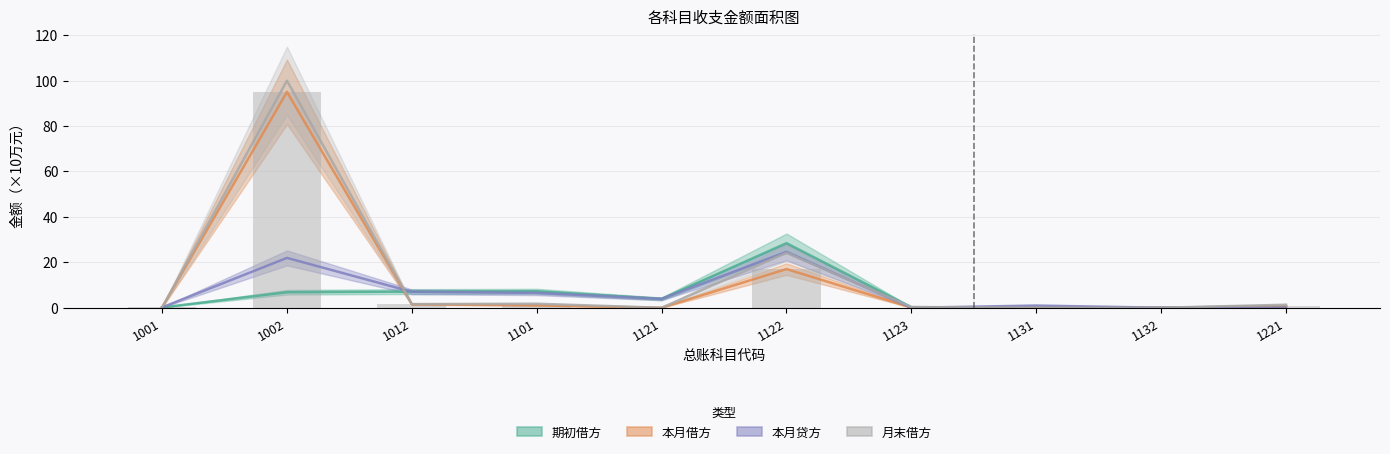

What is the sum of all 月末借方 values?

129.3